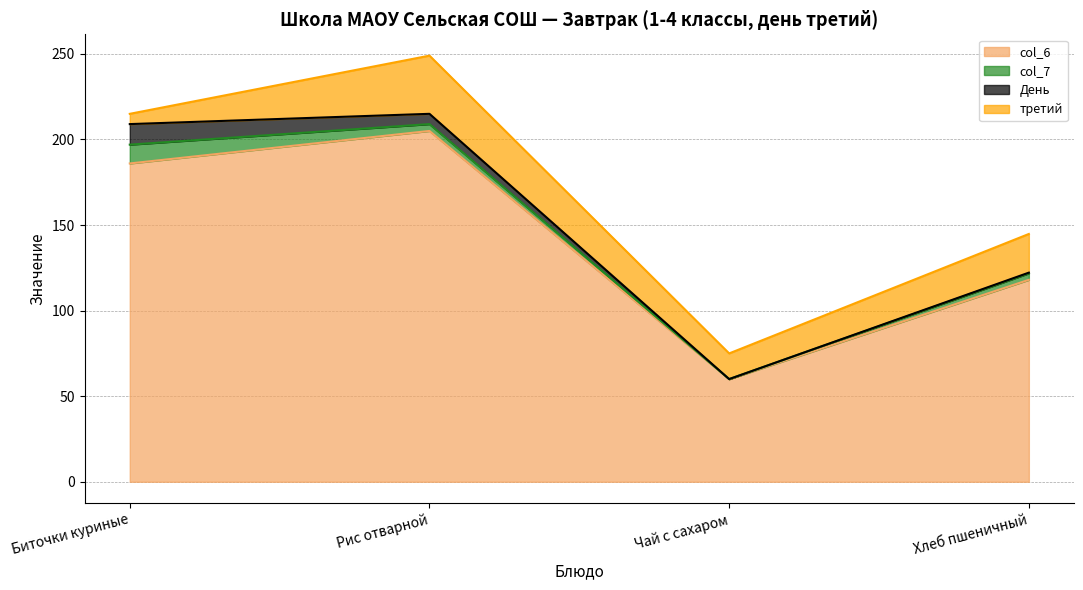

Which category has the highest value across all series?

Рис отварной